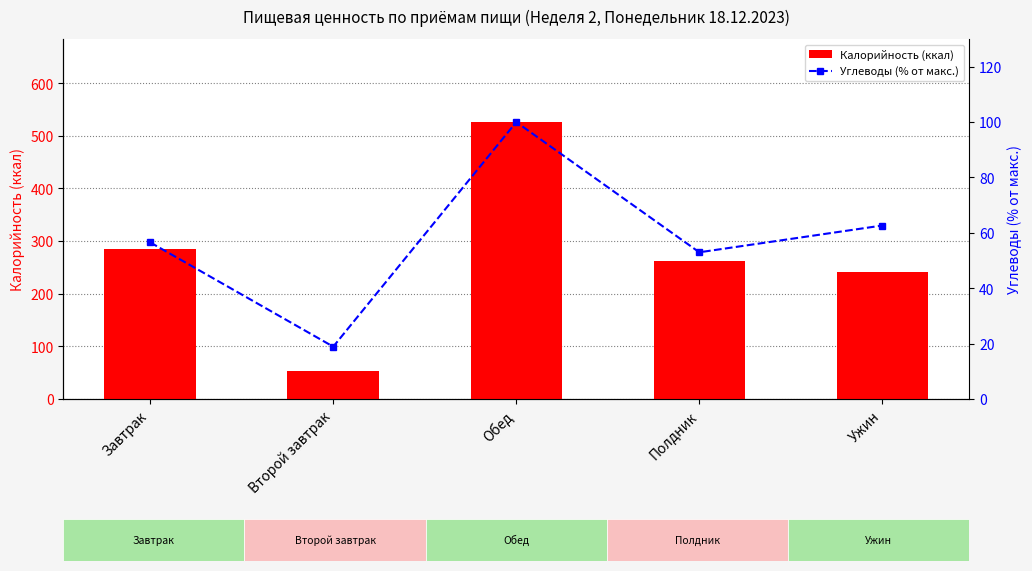

What is the difference between the Углеводы (% от макс.) values at Полдник and Ужин?

9.7